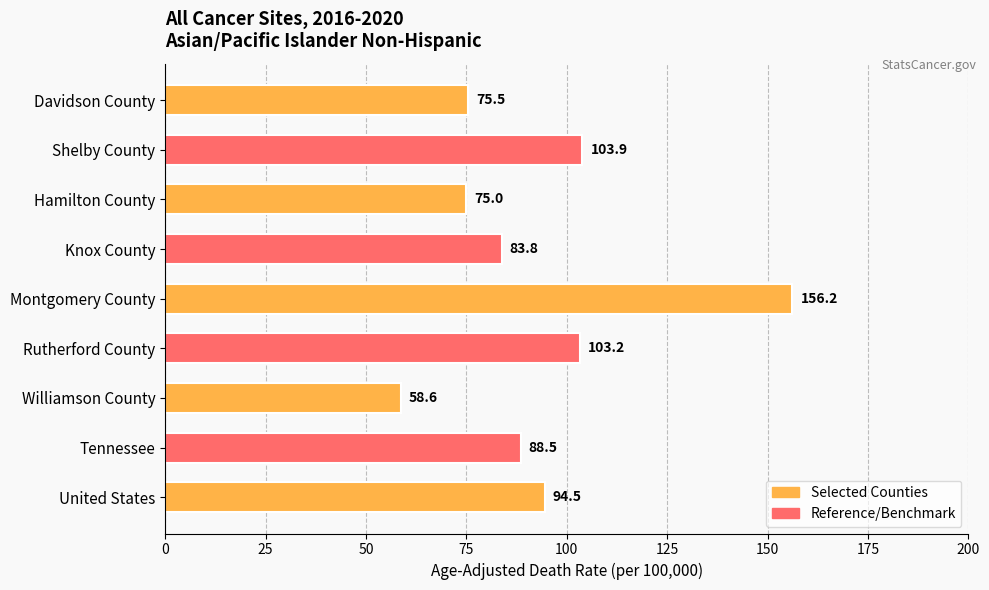

How many bars are there in total?

9